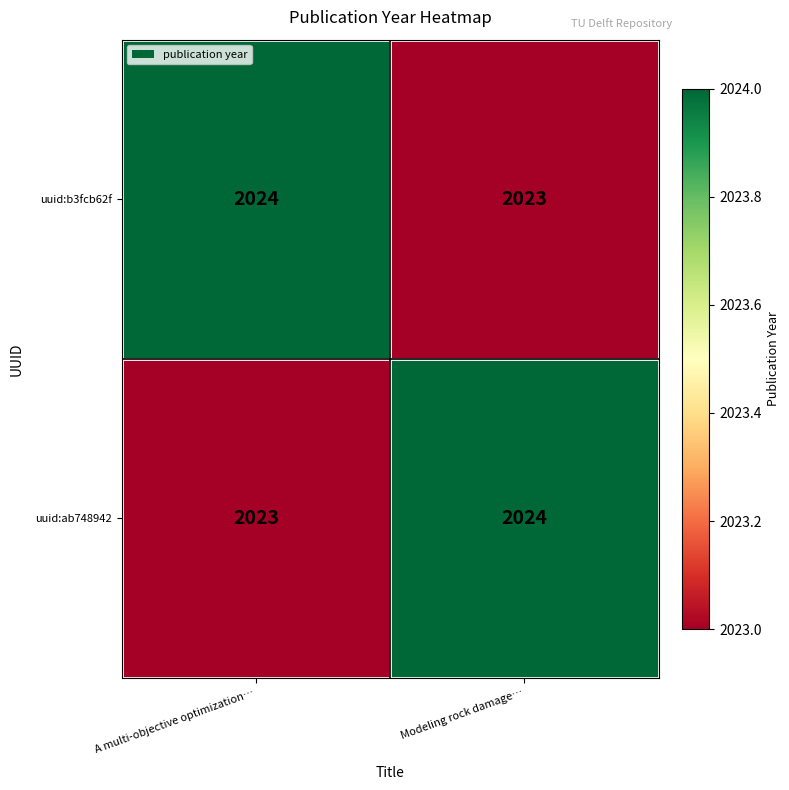

Reading left to right, what are all the values shown in this chart?

uuid:b3fcb62f: A multi-objective optimization…=2024	Modeling rock damage…=2023
uuid:ab748942: A multi-objective optimization…=2023	Modeling rock damage…=2024